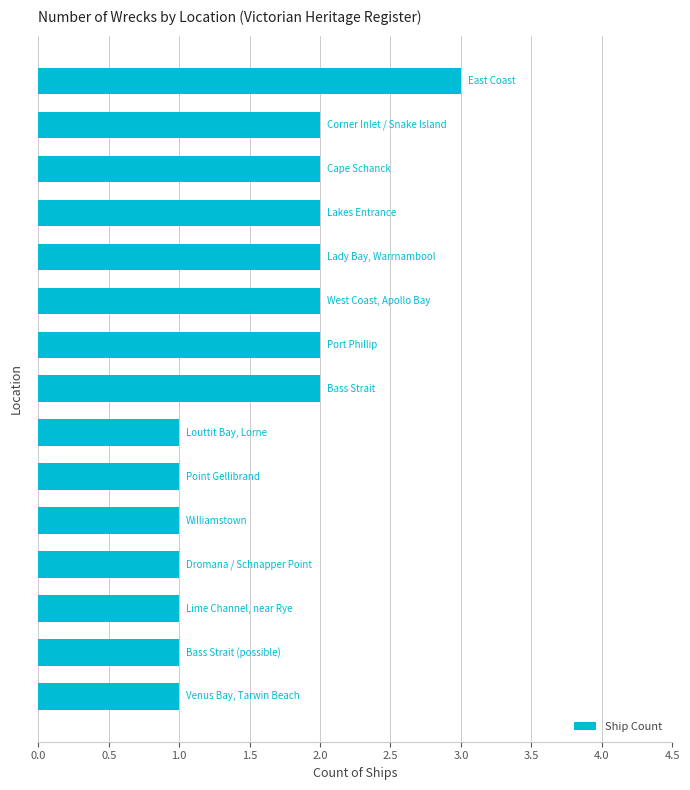

Reading bottom to top, list all the values displayed in this chart.

1	1	1	1	1	1	1	2	2	2	2	2	2	2	3